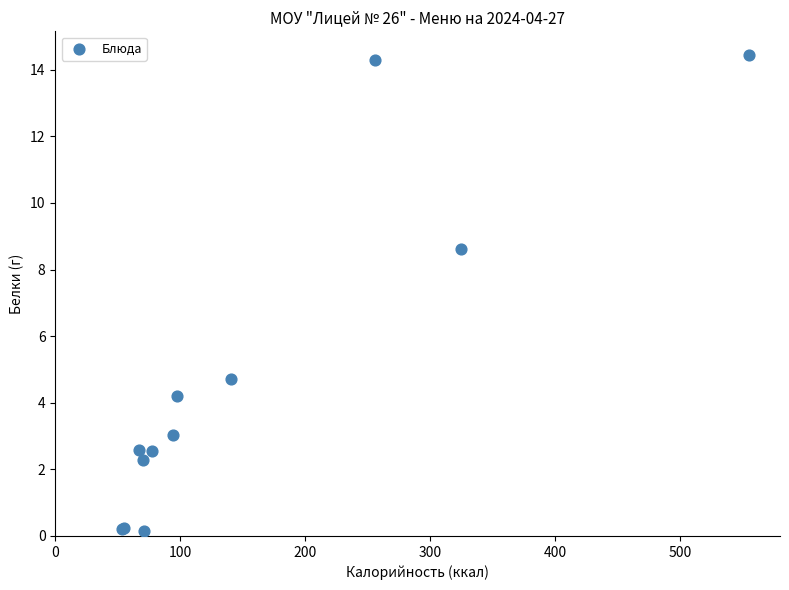

What Y value in the scatter plot is closest to 7?

8.6